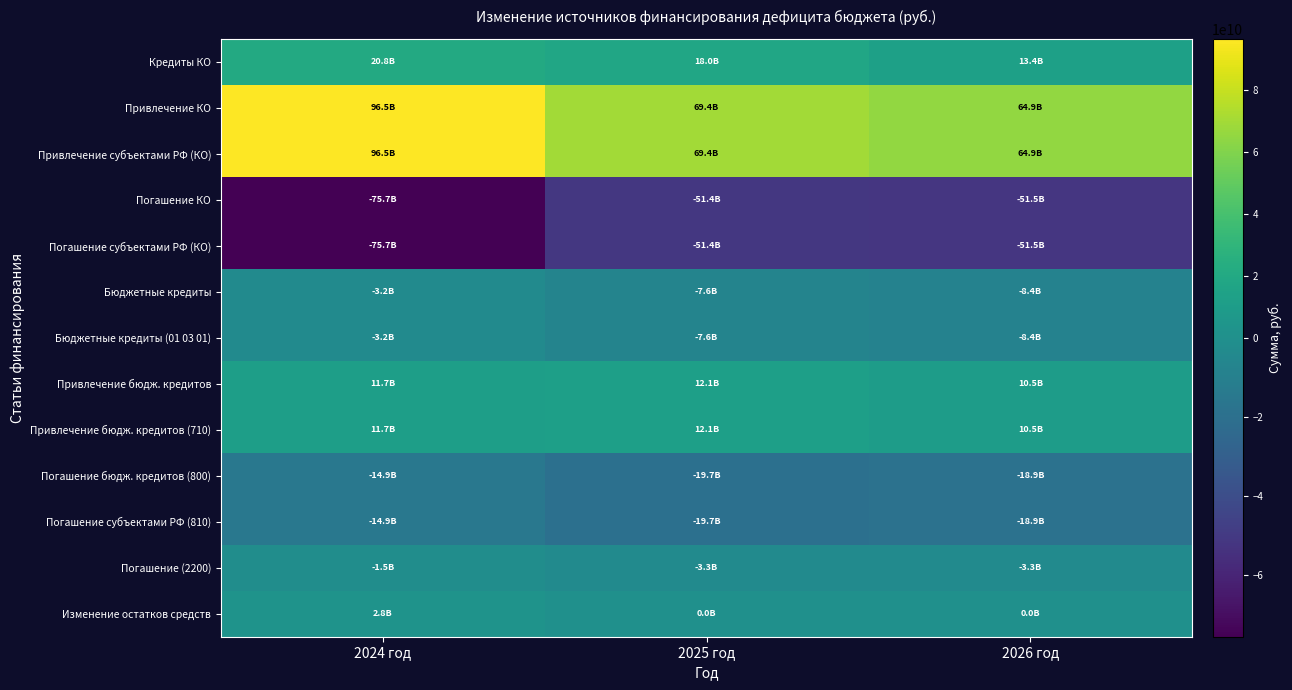

What is the difference between the highest and lowest values at 2026 год?

116427882364.7